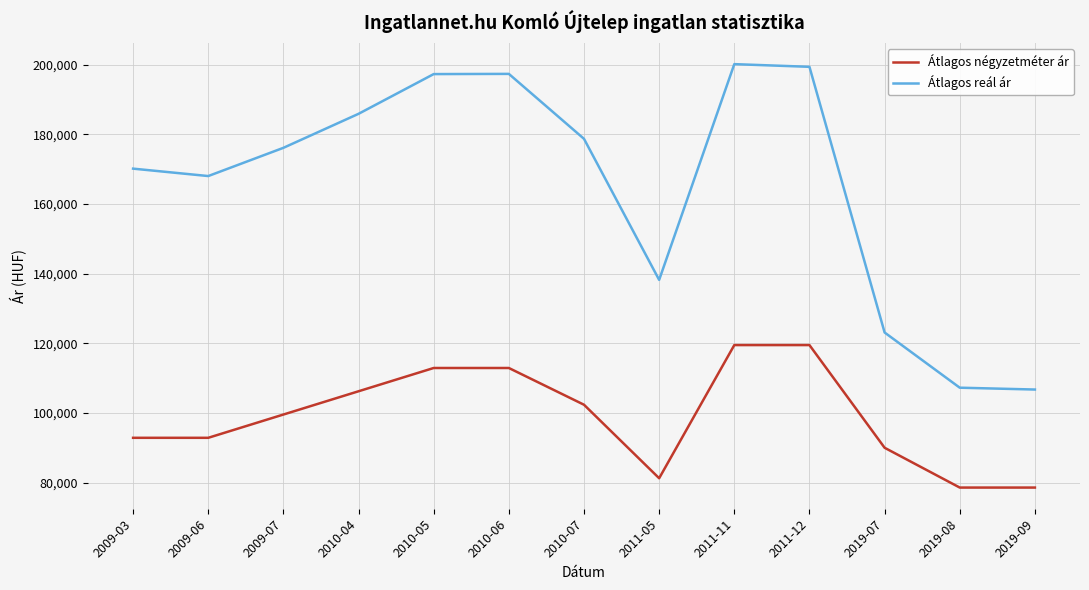

What is the difference between the maximum and second lowest values in the Átlagos négyzetméter ár series?

40909